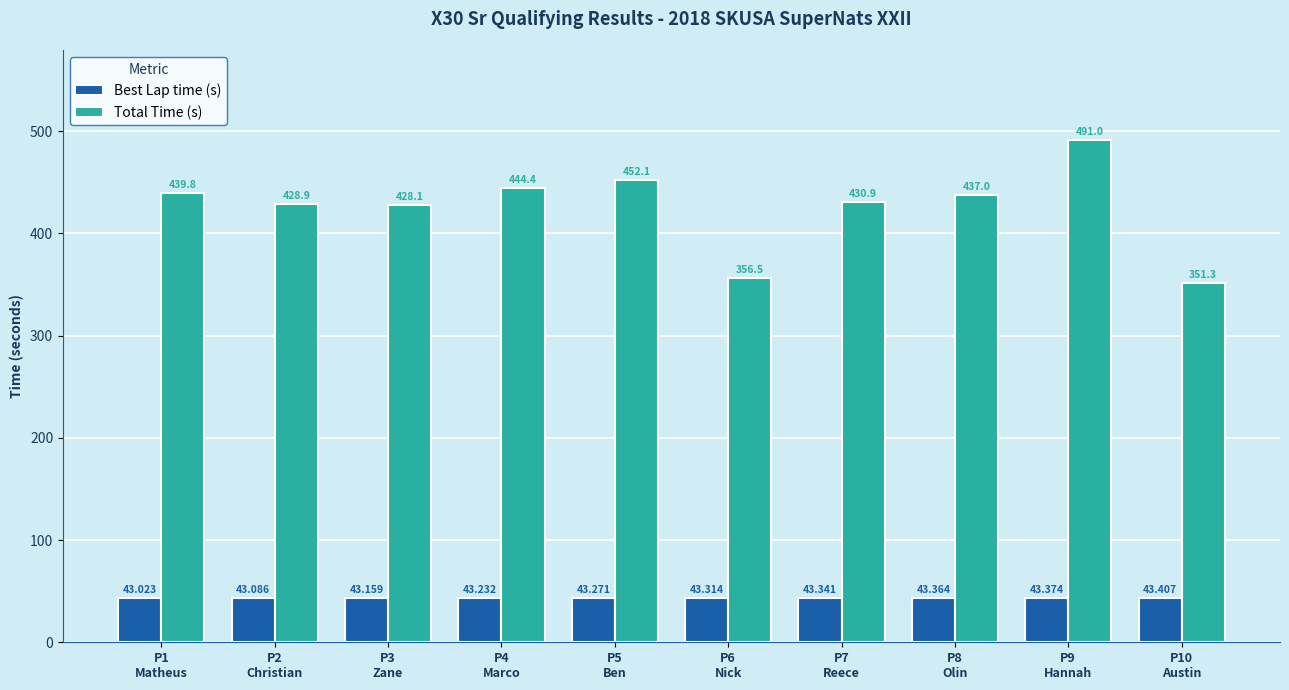

Are the bars grouped side by side (vs. stacked)?

Yes